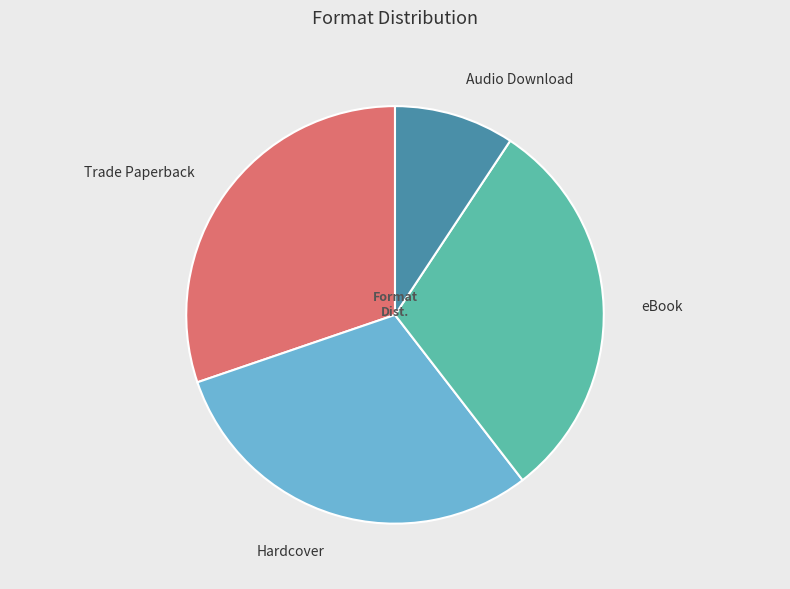

To the nearest percent, what is the difference between the Hardcover and Audio Download slice percentages?

21%